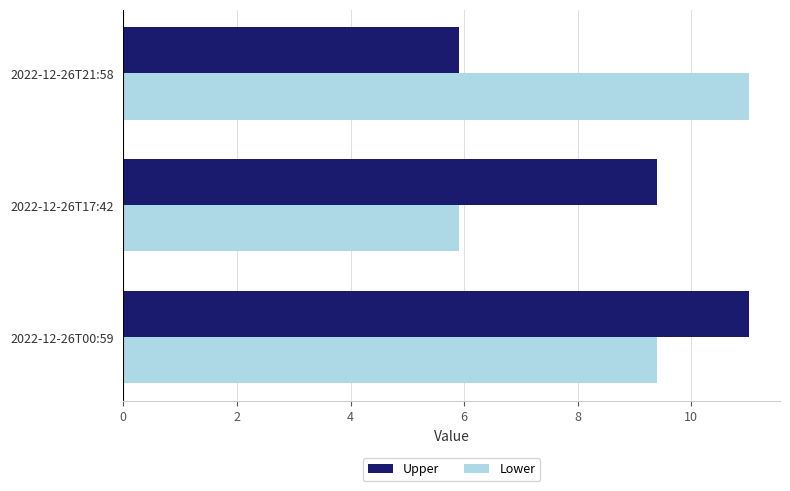

What is the sum of all Upper values?

26.3